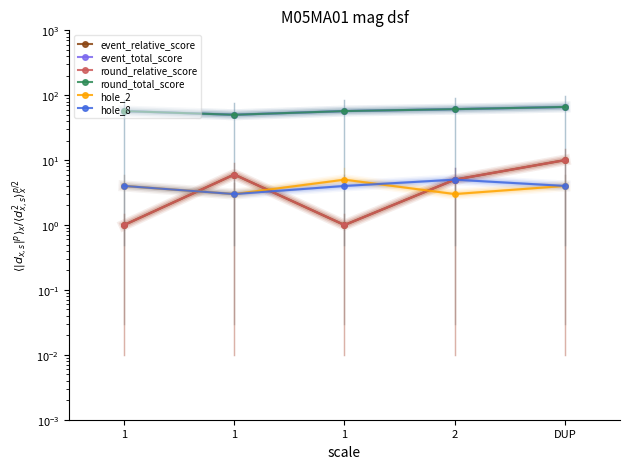

What are all the series names shown in the legend?

event_relative_score, event_total_score, round_relative_score, round_total_score, hole_2, hole_8